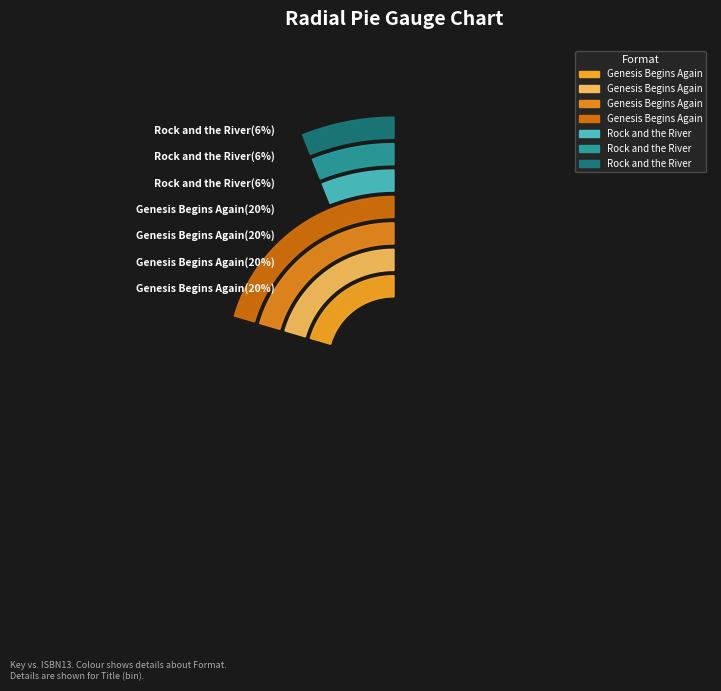

Which category has the biggest portion of the pie?

Genesis Begins Again (Hardcover)